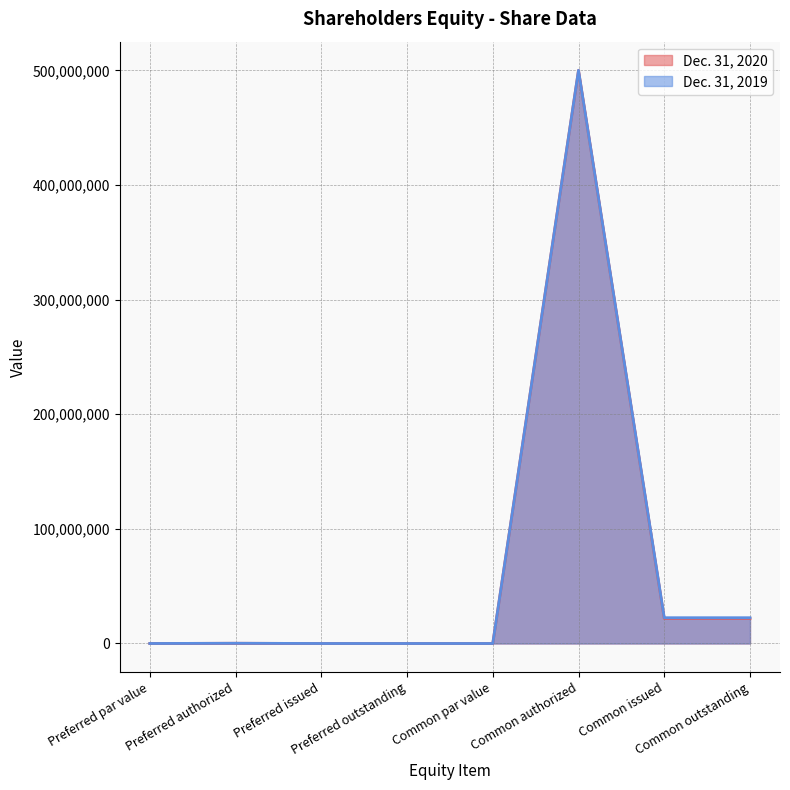

What is the label of the 6th point from the right?

Preferred issued